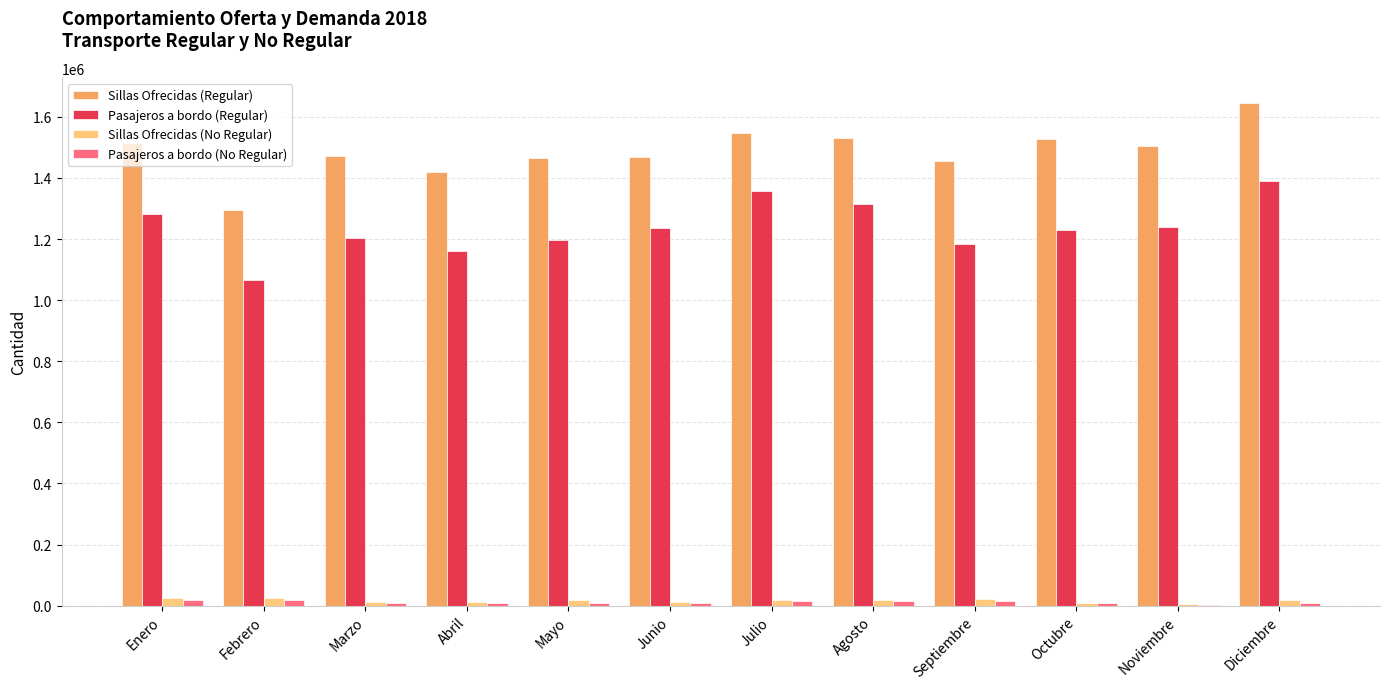

The Sillas Ofrecidas (Regular) series shows 1781185 at Febrero. True or false?

False